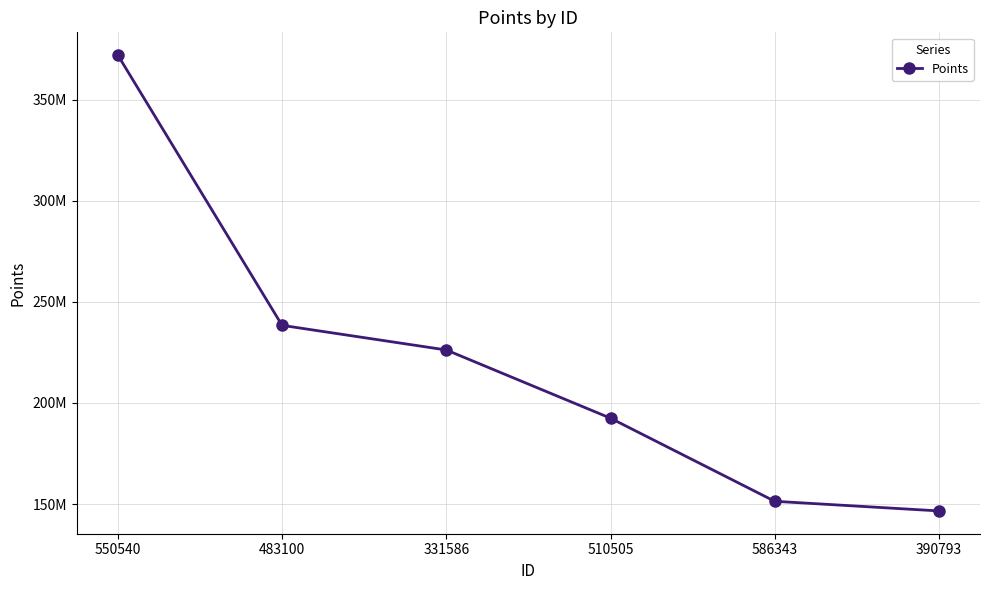

What is the difference between the values at 331586 and 550540?

145854752